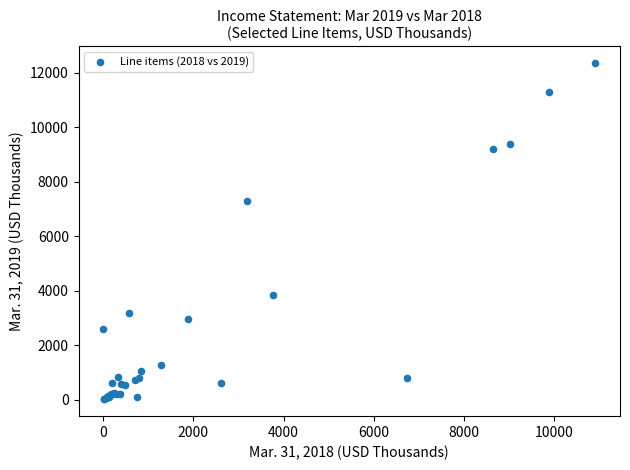

What Y value in the scatter plot is closest to 6188?

7278